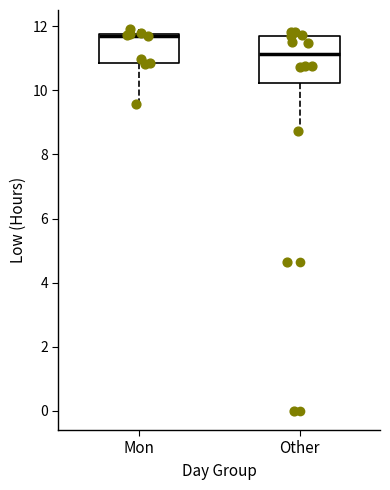

Where does the median line of the box for Other sit on the y-axis? The values are not printed on the chart, so give them approximately, as read against the axis.

11.2